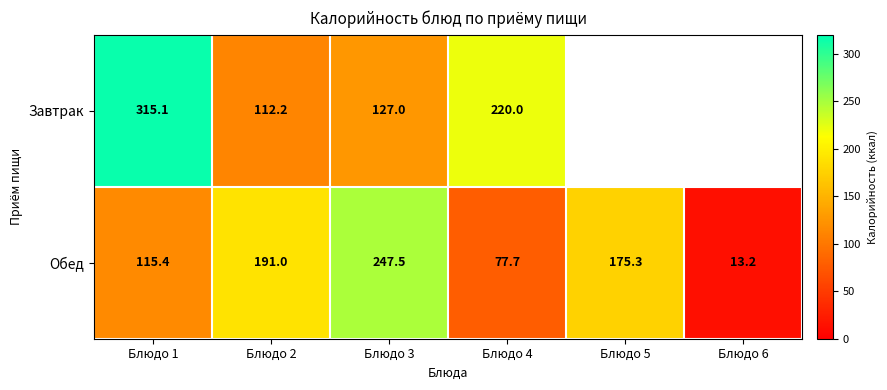

What is the approximate value of Завтрак at Блюдо 3?

127.0